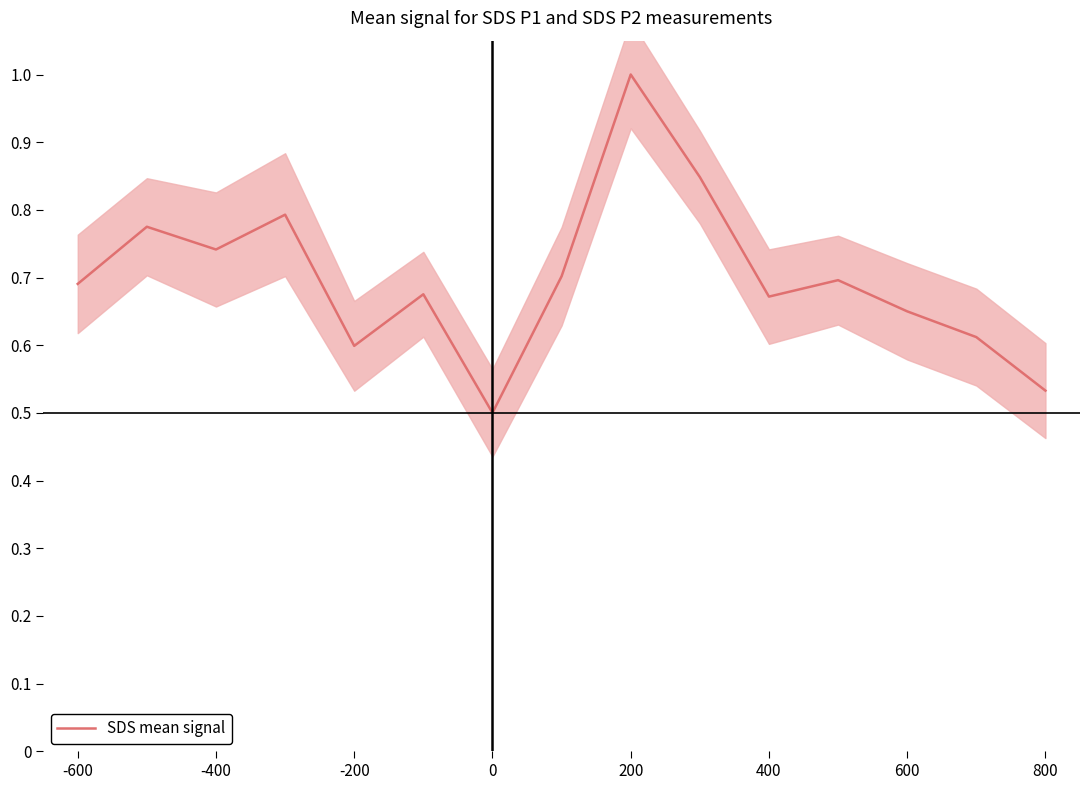

What is the difference between the second highest and minimum values?

0.3